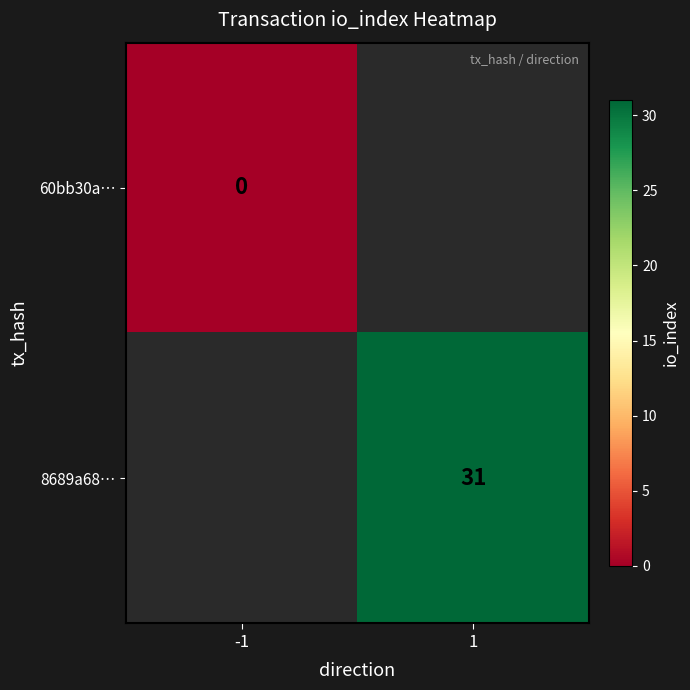

The 8689a68… series shows 31 at 1. True or false?

True